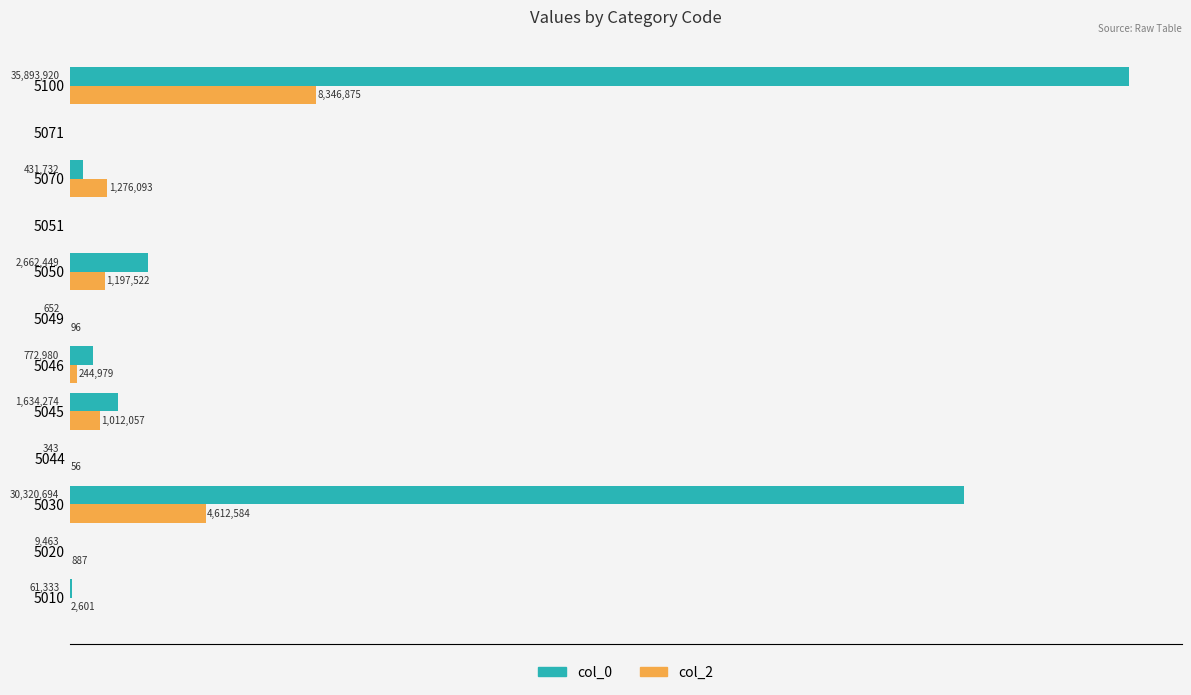

What are all the series names shown in the legend?

col_0, col_2